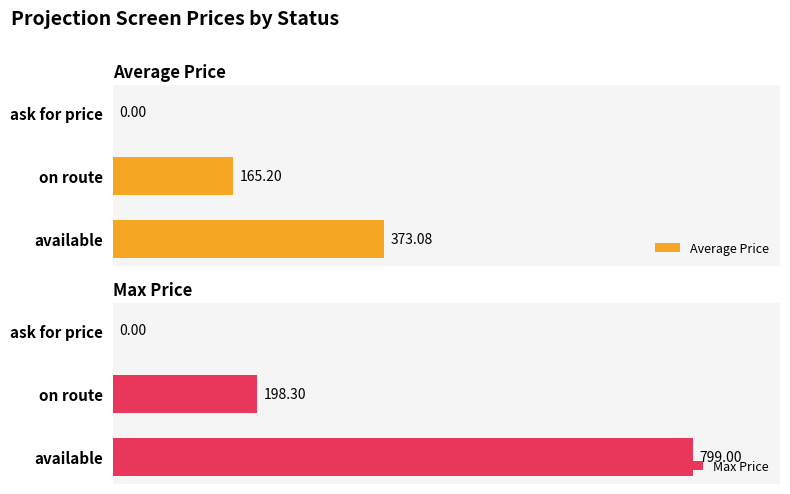

How many groups of bars are there?

3